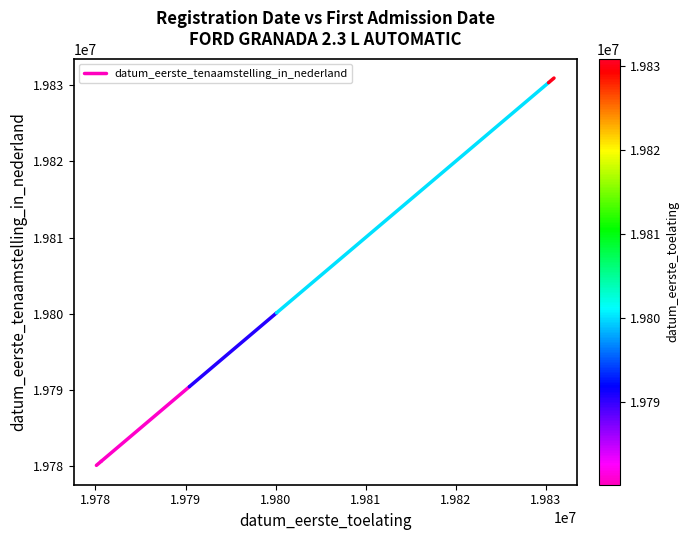

What is the smallest value displayed?

19780102